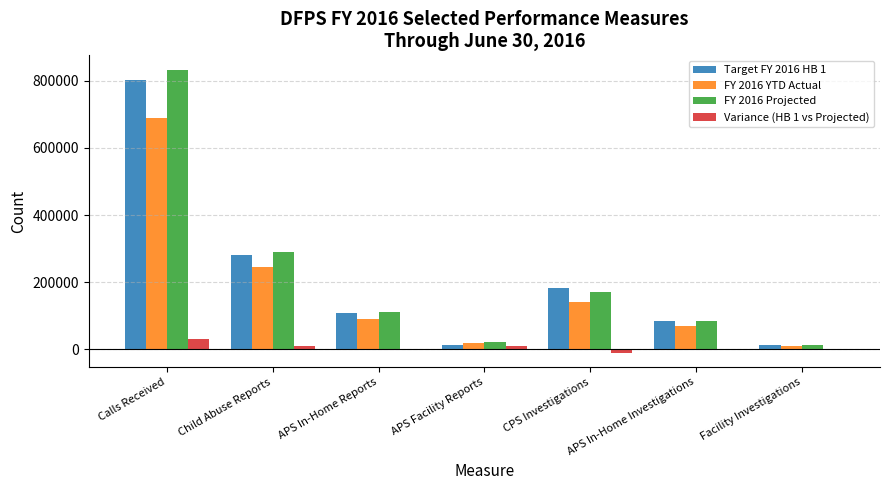

What are all the series names shown in the legend?

Target FY 2016 HB 1, FY 2016 YTD Actual, FY 2016 Projected, Variance (HB 1 vs Projected)